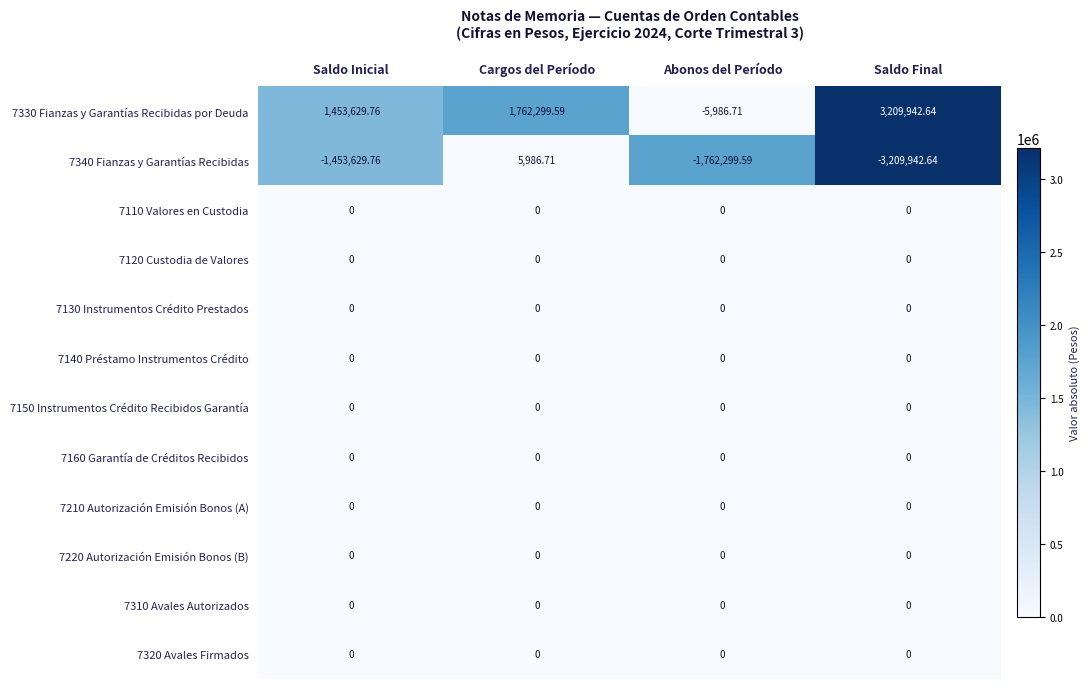

At which category is the sum across all series the highest?

Cargos del Período